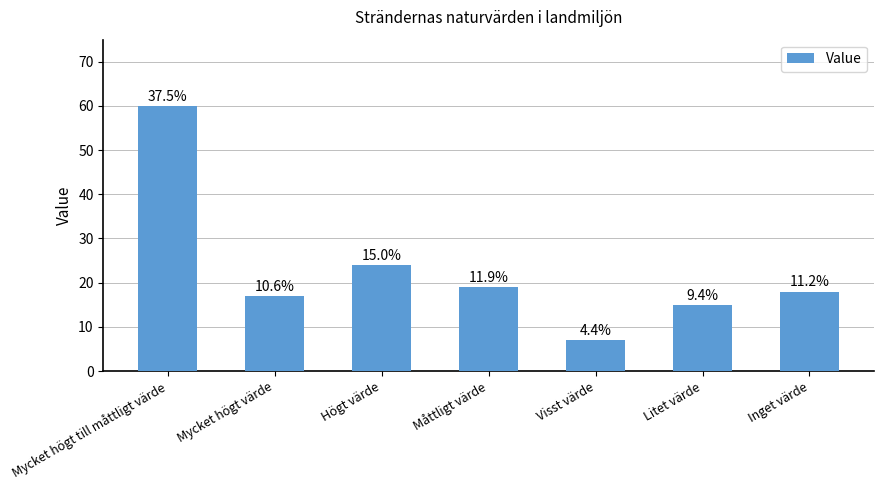

Does the chart contain any negative values?

No